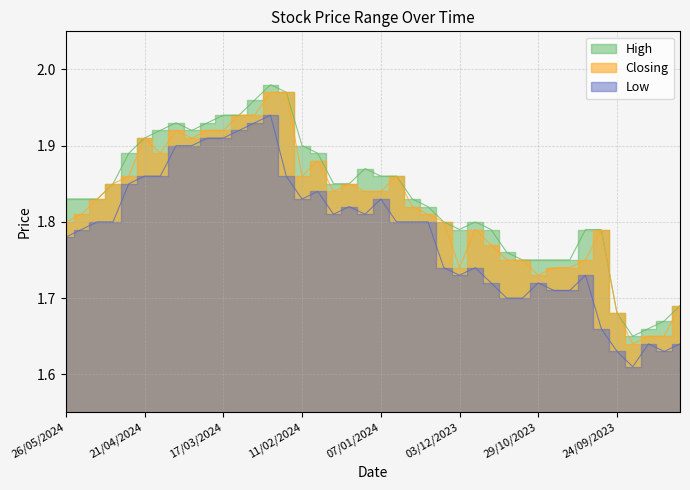

What is the difference between the High values at 03/12/2023 and 28/04/2024?

0.1